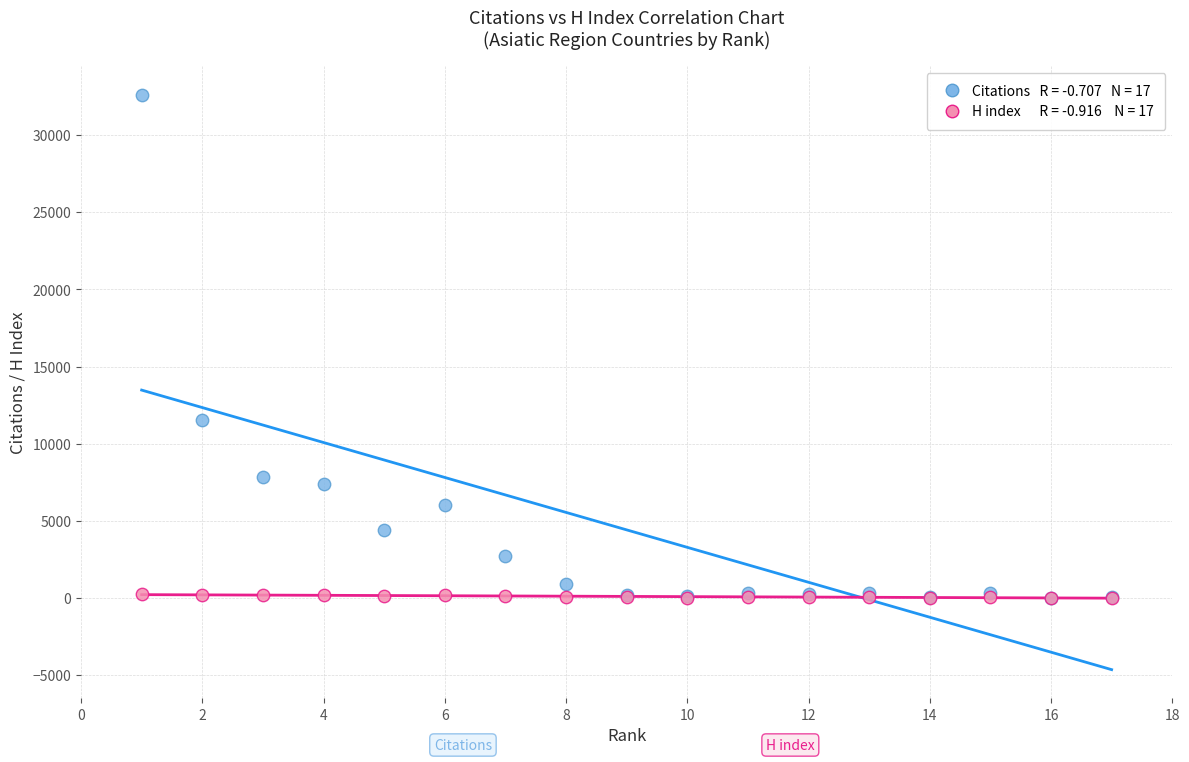

Across all series, what Y value is closest to 16317?

11515